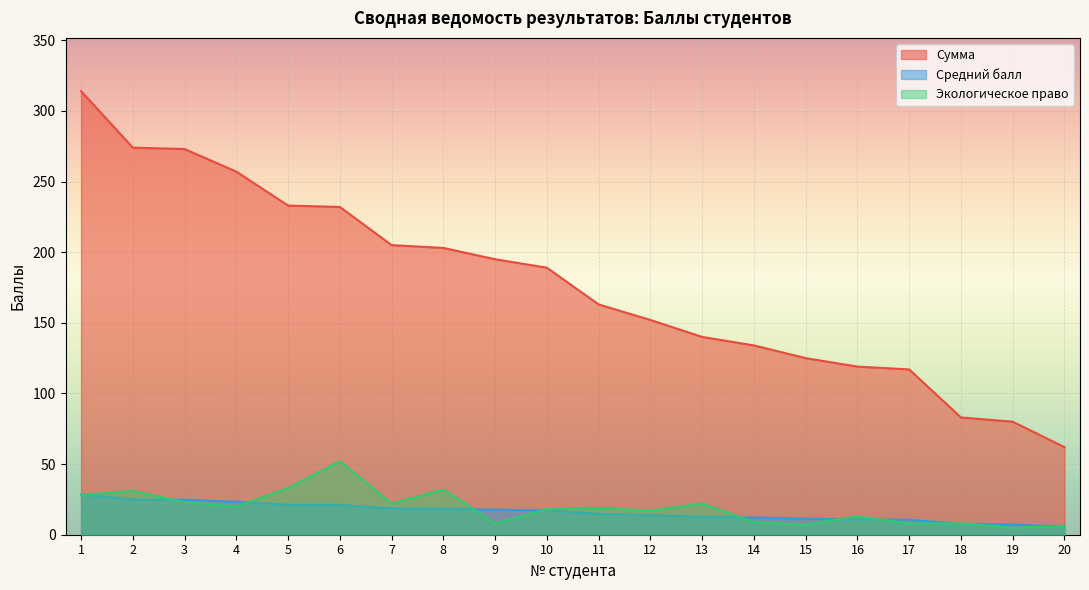

Count the number of categories in the chart.

20